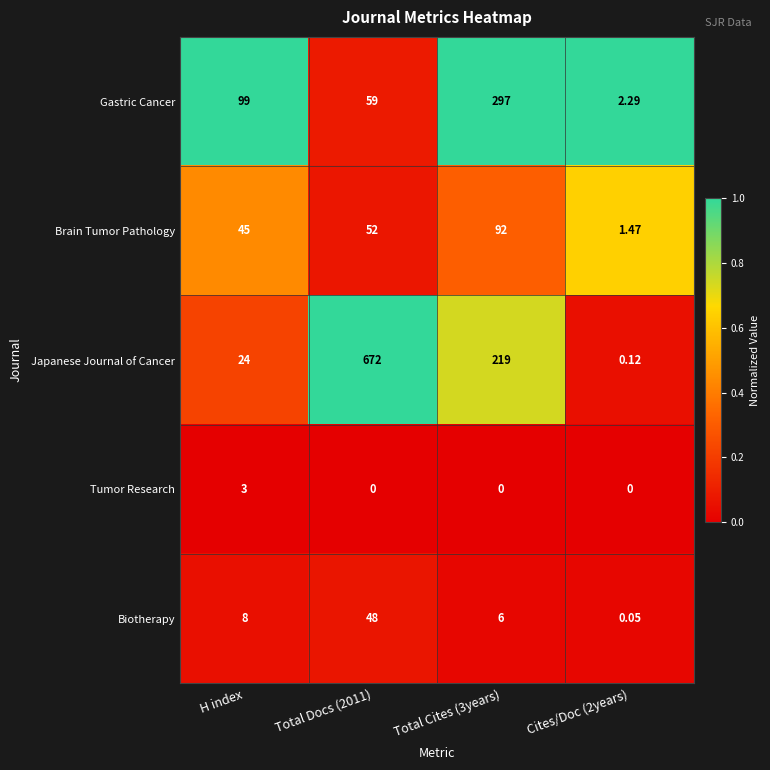

Which series has the widest spread of values?

Japanese Journal of Cancer